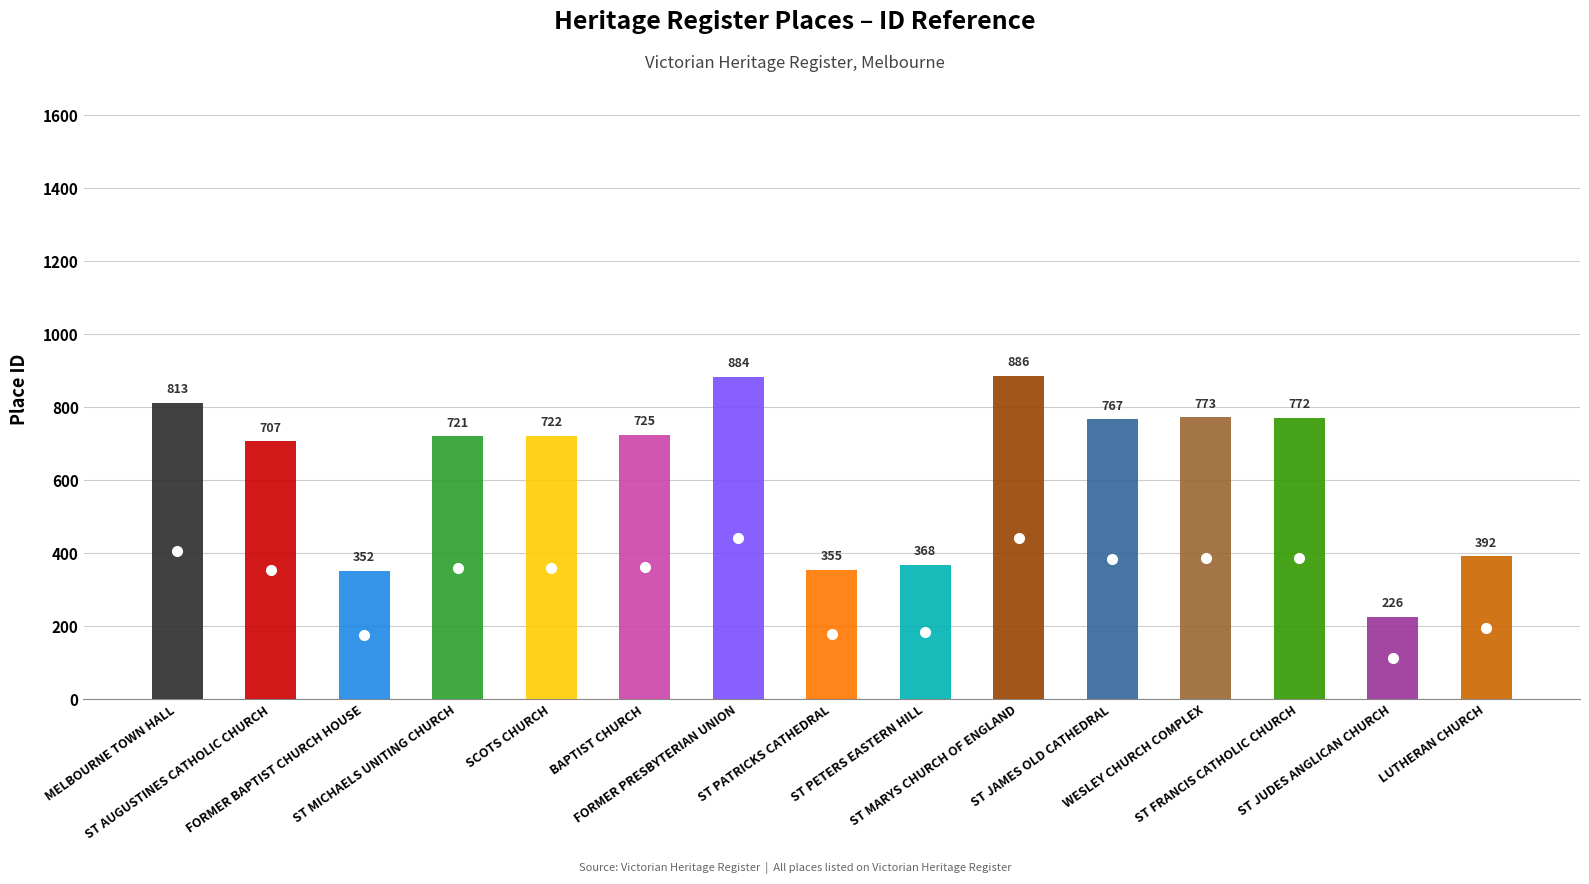

What is the change in value from ST PATRICKS CATHEDRAL to ST FRANCIS CATHOLIC CHURCH?

+417